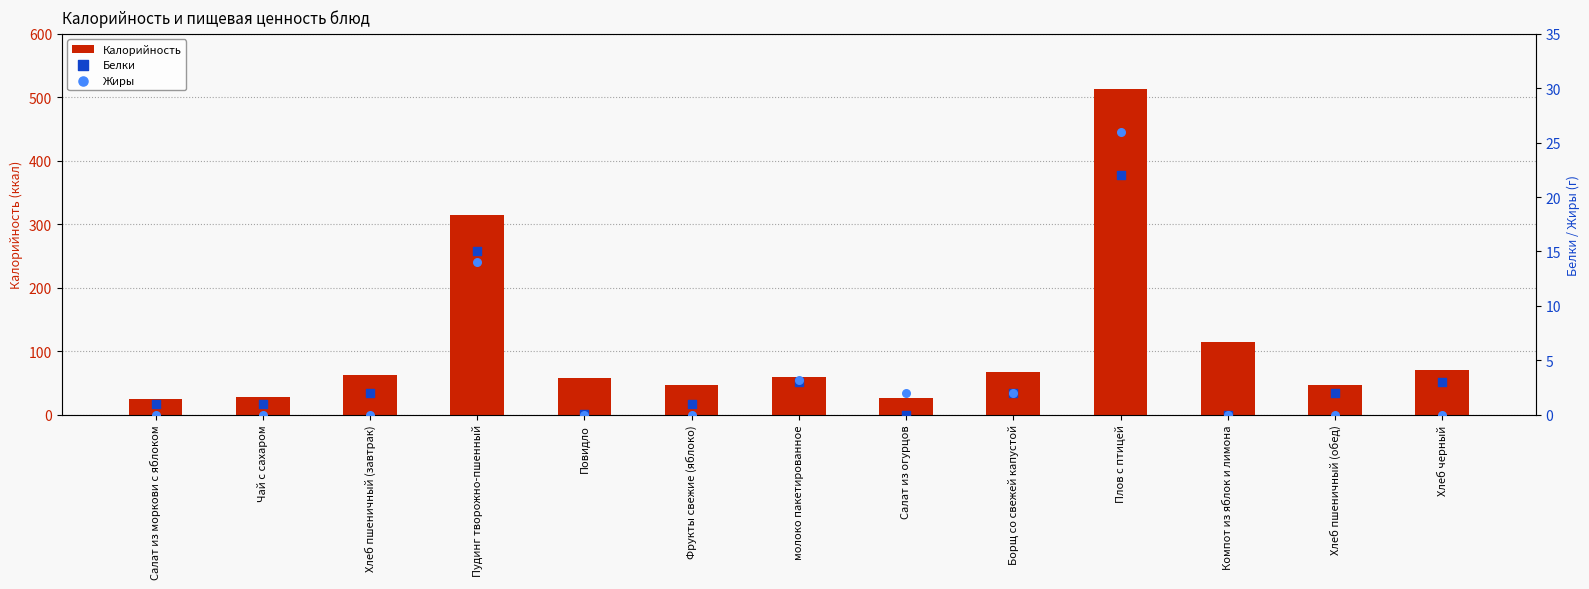

Is the value of Жиры at молоко пакетированное greater than the value of Калорийность at Хлеб пшеничный (завтрак)?

No